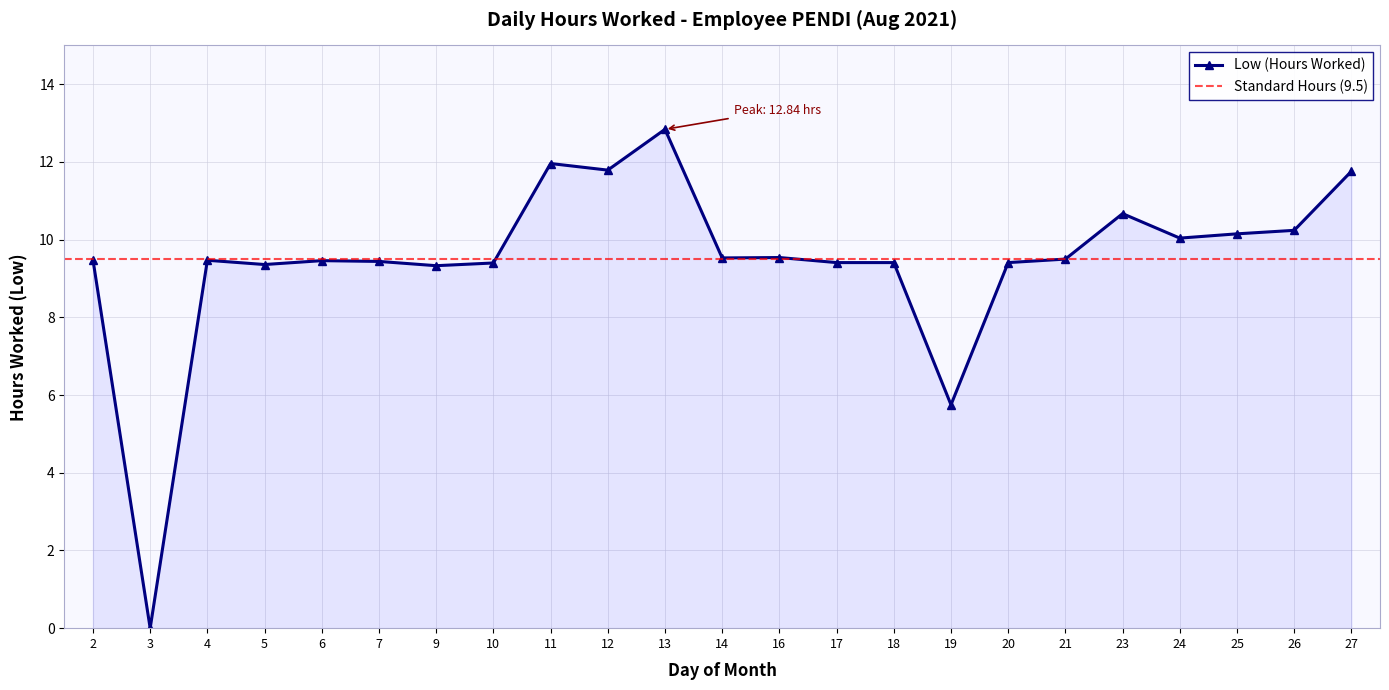

List the labels in order of value, largest first.

13, 11, 12, 27, 23, 26, 25, 24, 16, 14, 21, 2, 4, 6, 7, 17, 18, 20, 10, 5, 9, 19, 3